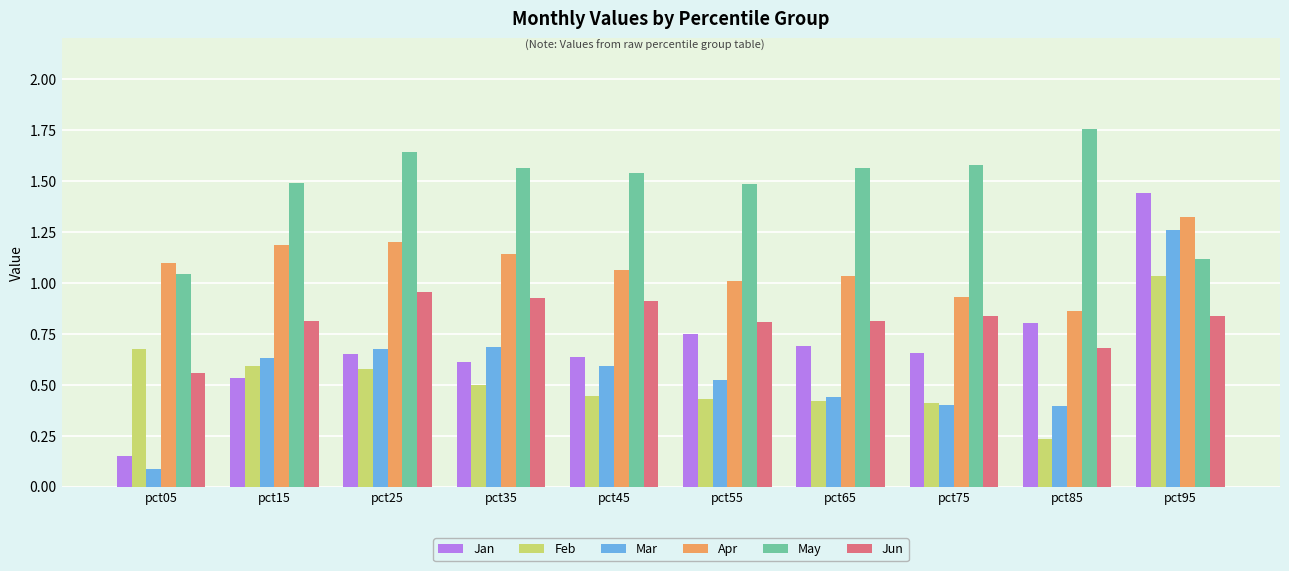

Are the bars horizontal?

No